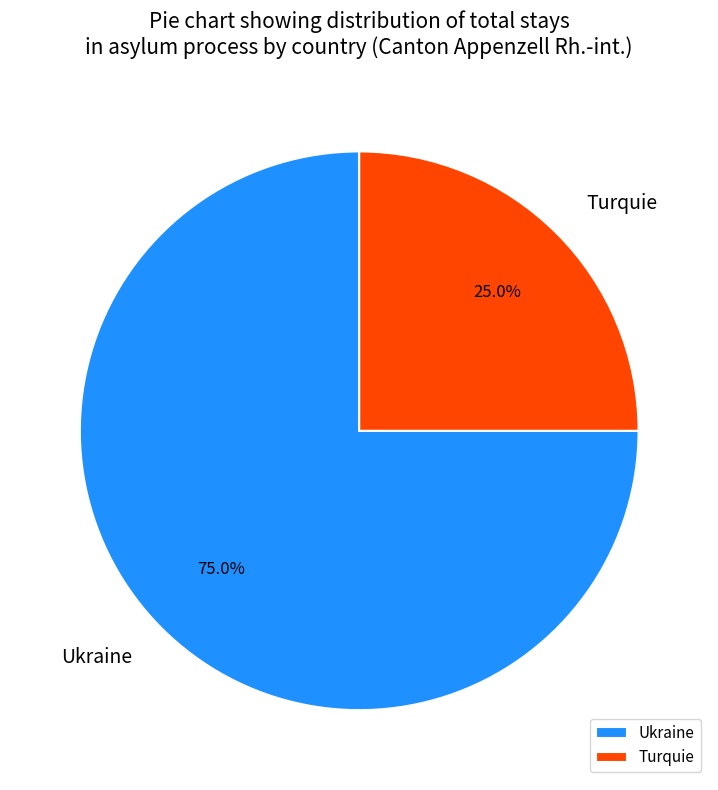

Does Ukraine represent more than half of the total?

Yes